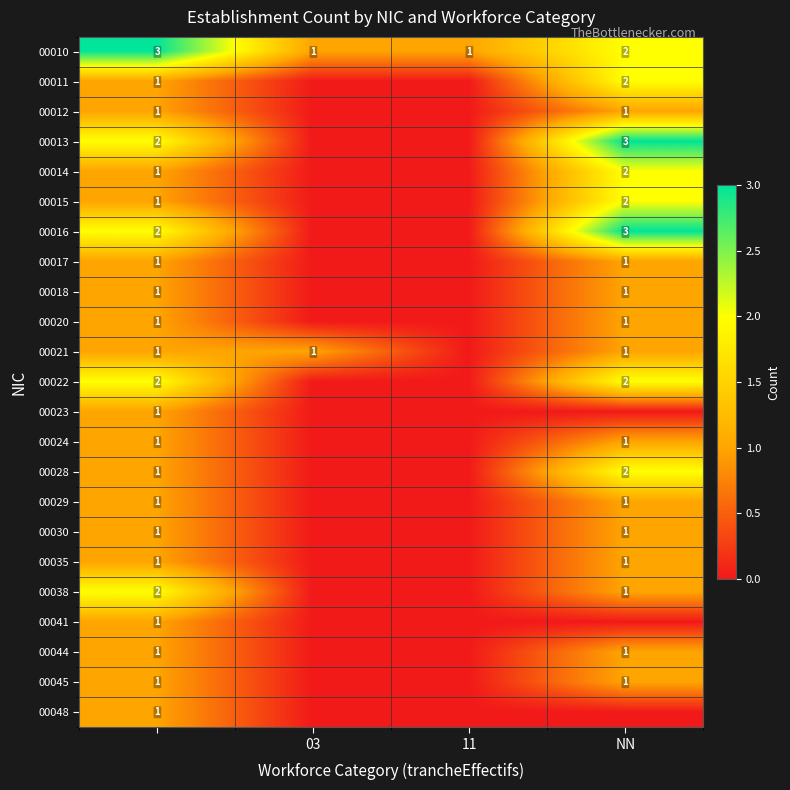

The value of 00014 at NN is 2. True or false?

True